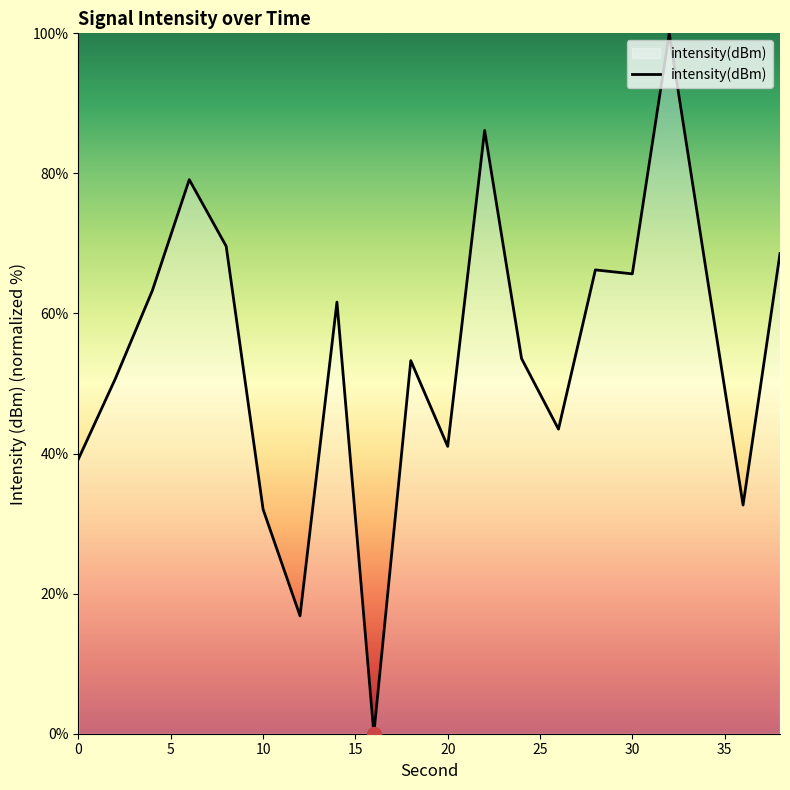

How many values are above zero?

19